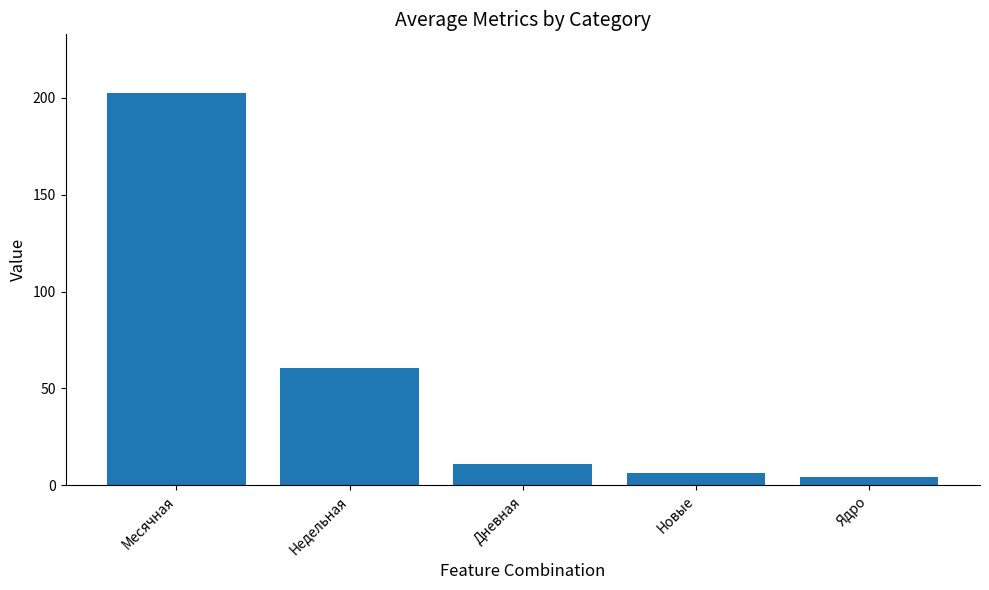

Where is the data nearest to the value 103?

Недельная